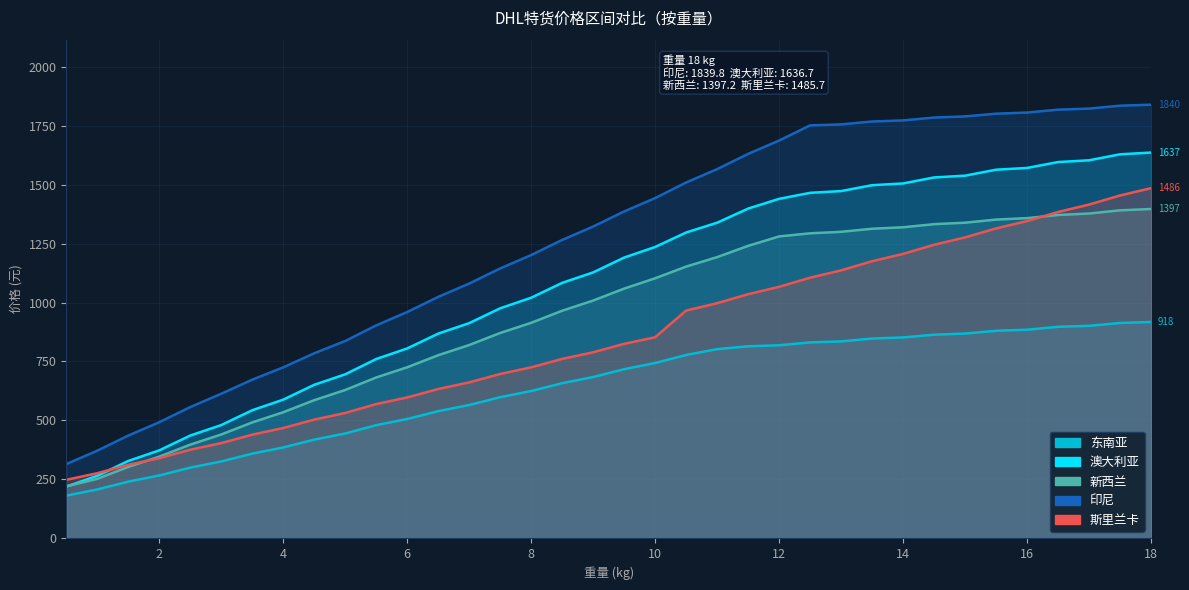

True or false: 印尼 has a value of 1785.3 at 14.5.

True